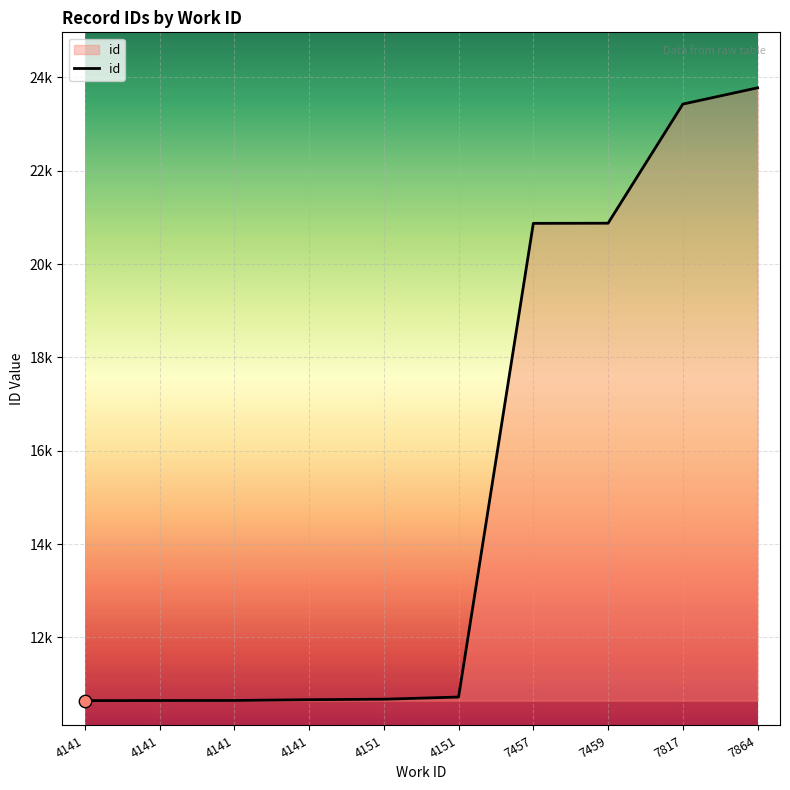

What is the change in value from 7457 to 7817?

+2555